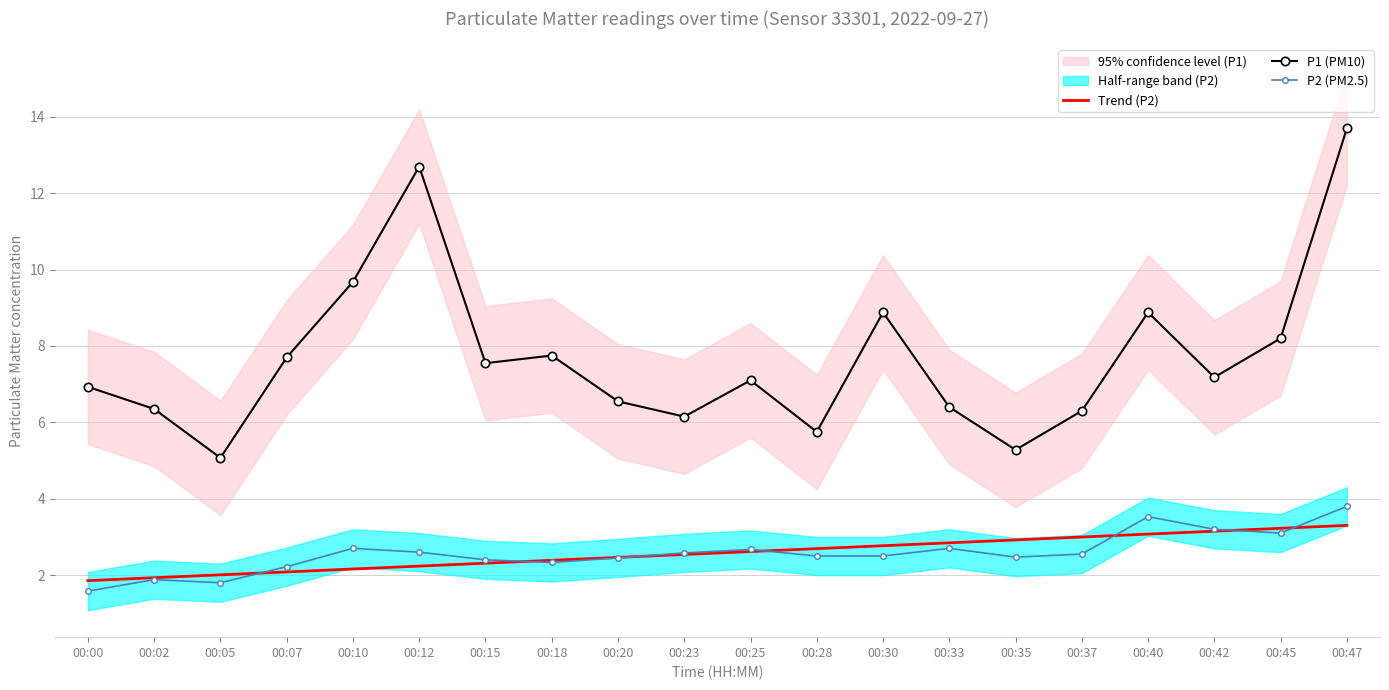

True or false: Trend (P2) and P1 (PM10) intersect in this chart.

False